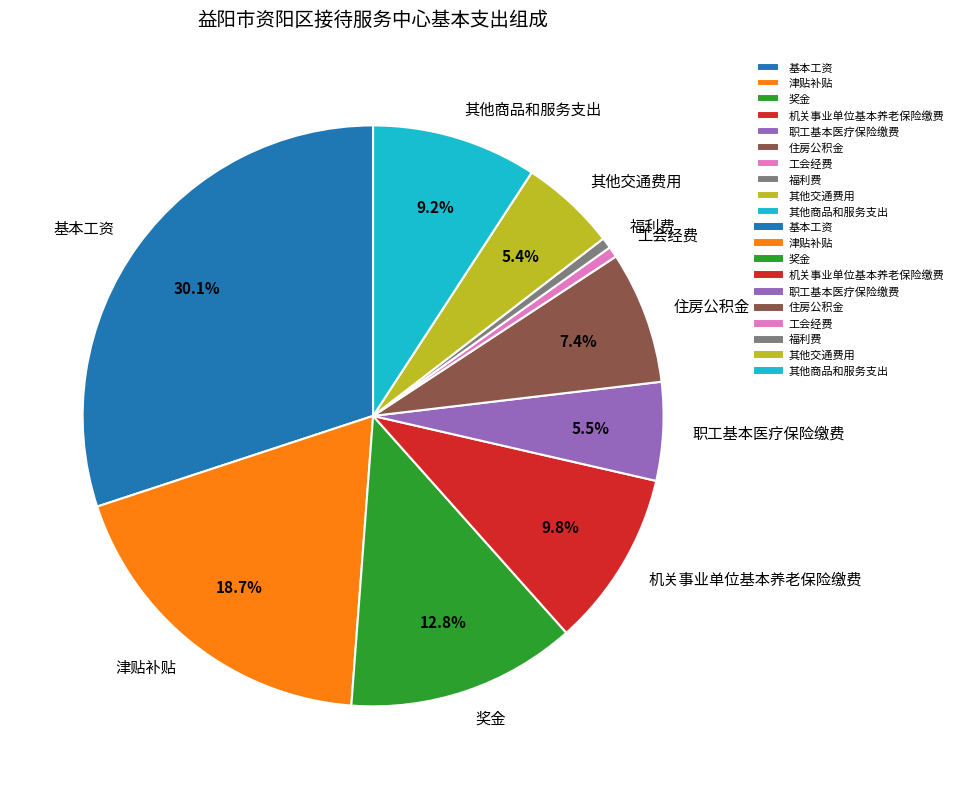

Which category has the biggest portion of the pie?

基本工资